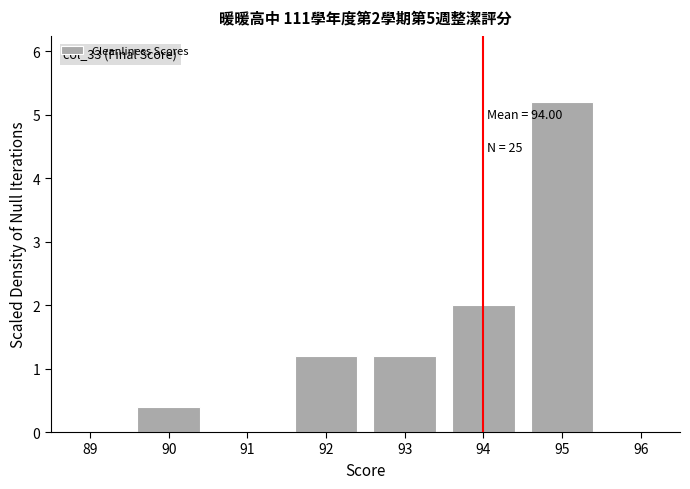

Over which range of the x-axis is the bar tallest?

94.5 to 95.5